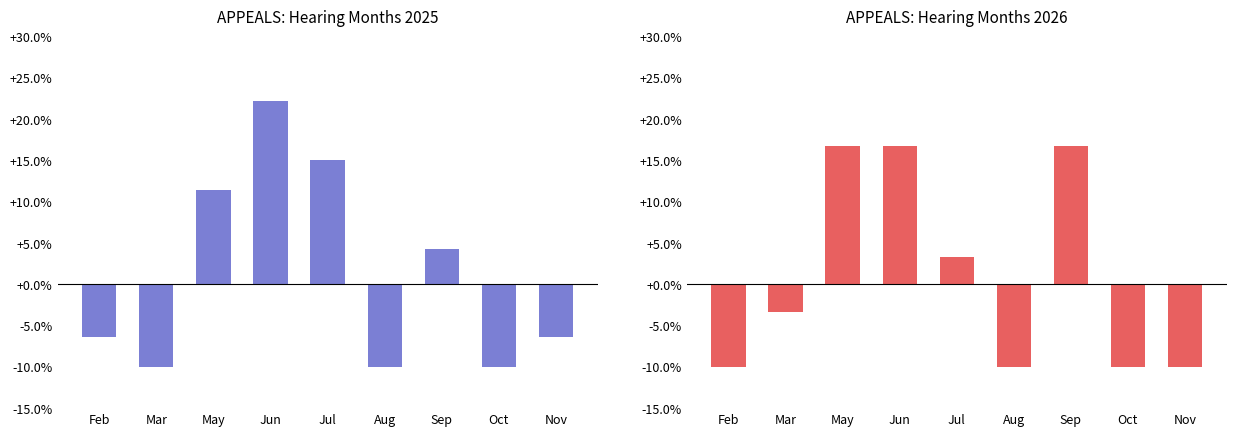

Between Feb and Oct, which series saw the biggest shift?

Hearing Month Distribution 2025